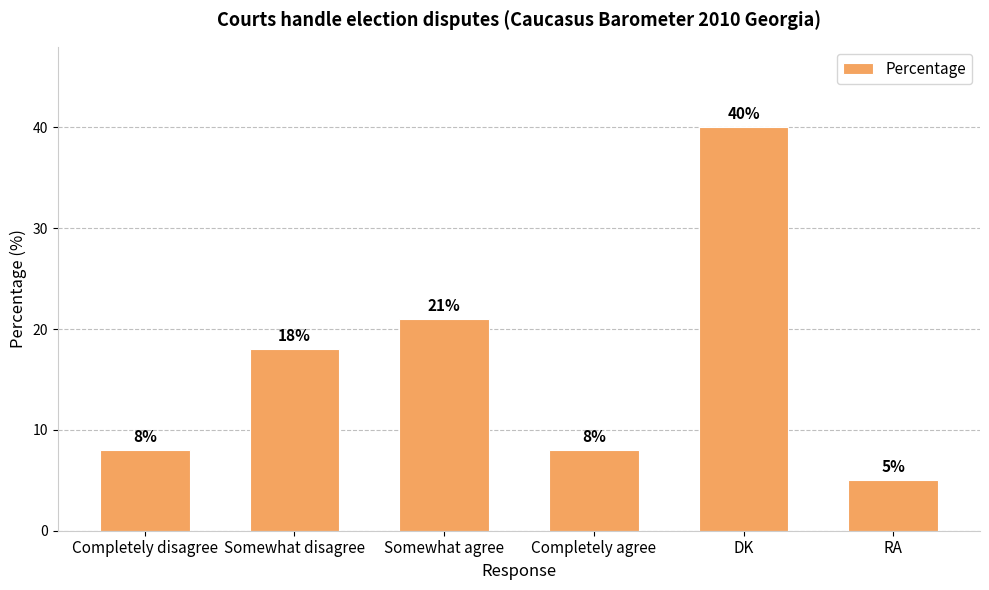

How many values are below 18?

3